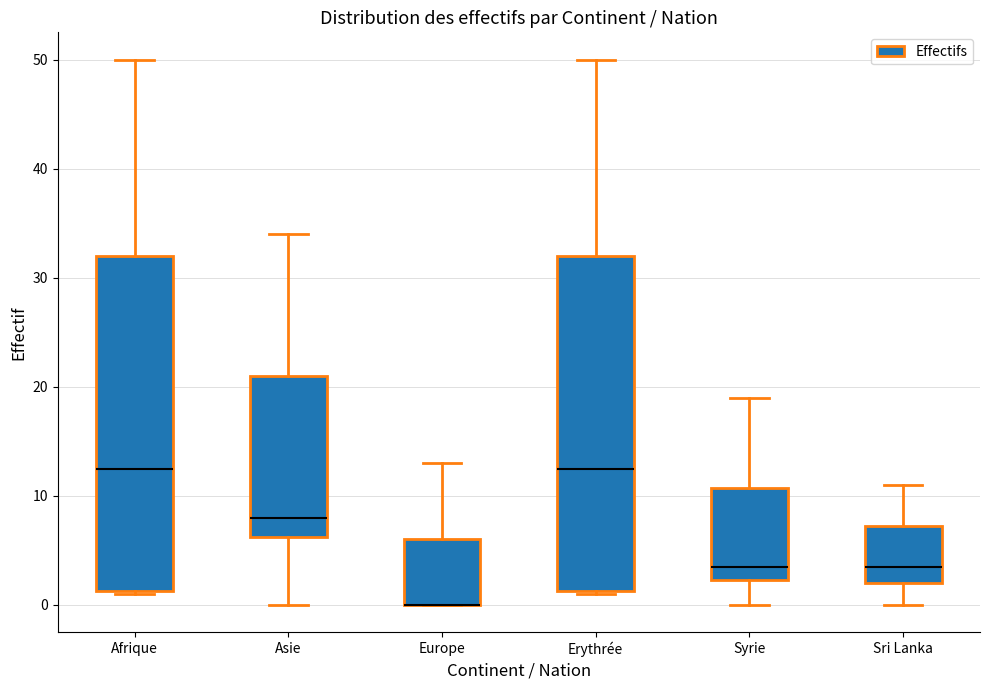

Where does the median line of the box for Sri Lanka sit on the y-axis? The values are not printed on the chart, so give them approximately, as read against the axis.

4